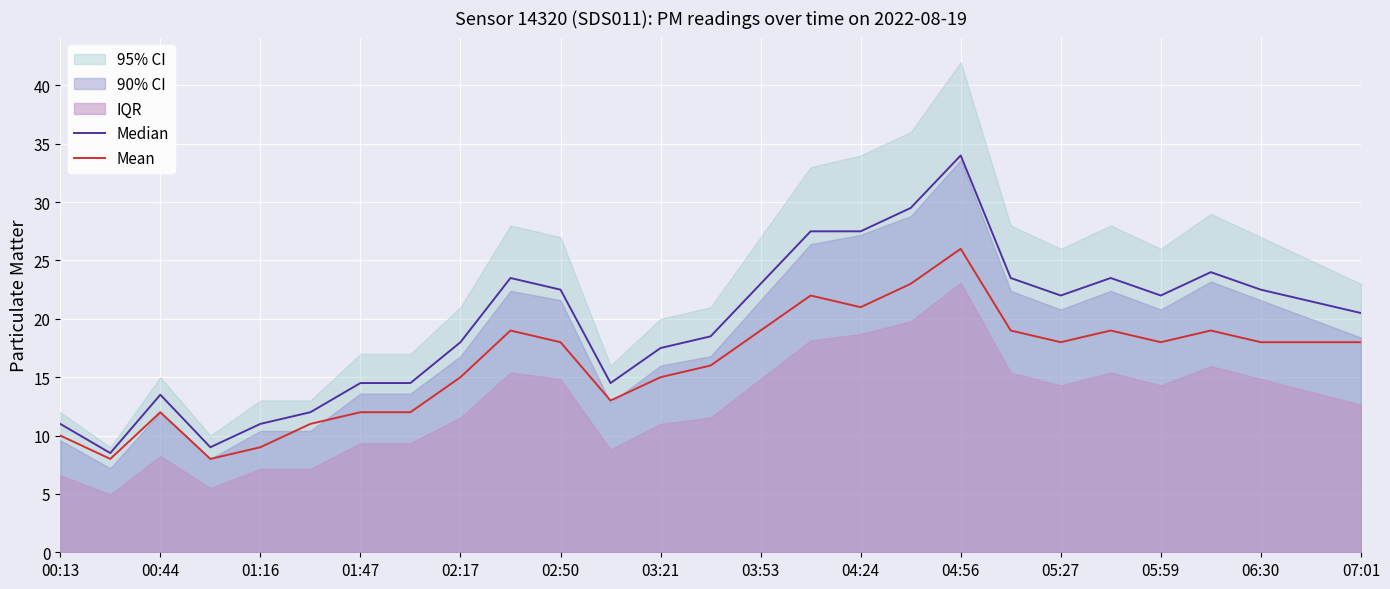

True or false: Mean and Median cross at least once.

False